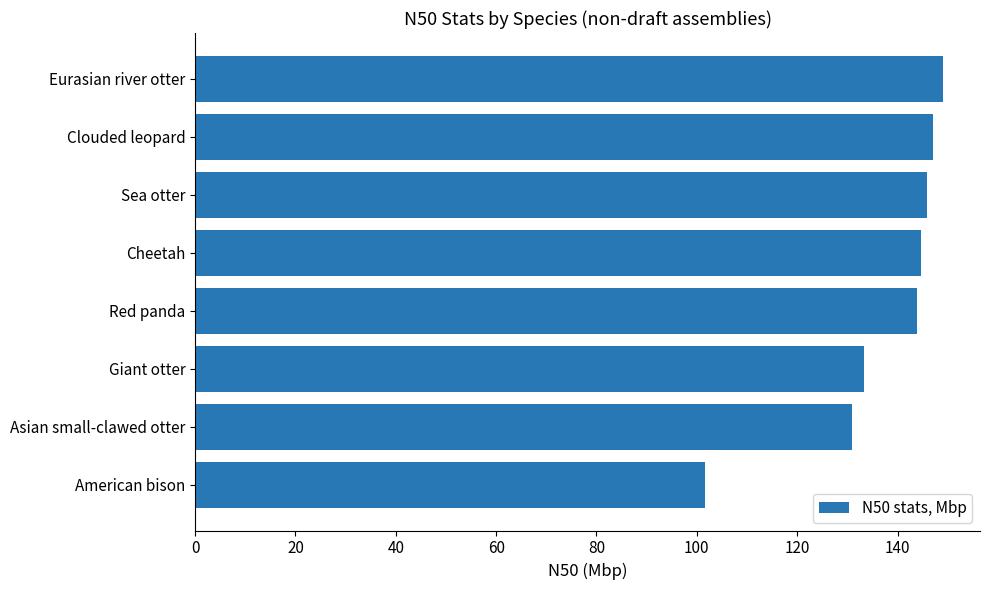

The chart shows a value of 144.6 at Cheetah. True or false?

True